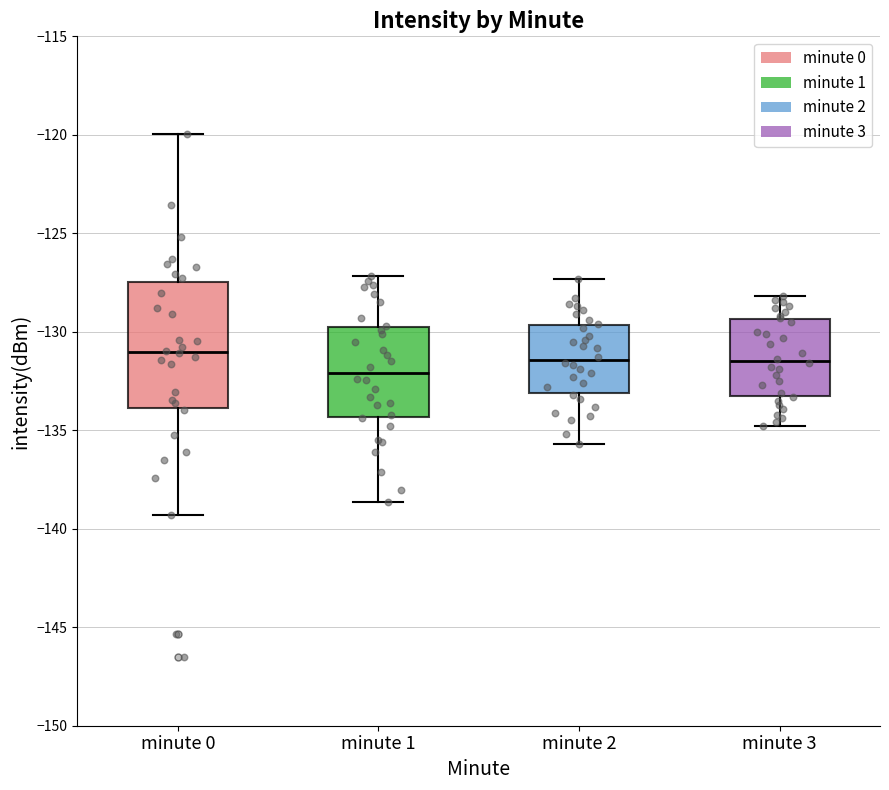

Reading left to right, transcribe this box plot: for each box, give where its median line is, the range the box spans, and where its two whiskers end, as read against the y-axis. The values are not printed on the chart, so give them approximately, as read against the axis.

minute 0: median -131.0, box -134.0 to -127.5, whiskers -139.5 to -120.0
minute 1: median -132.0, box -134.5 to -130.0, whiskers -138.5 to -127.0
minute 2: median -131.5, box -133.0 to -129.5, whiskers -135.5 to -127.5
minute 3: median -131.5, box -133.0 to -129.5, whiskers -135.0 to -128.0